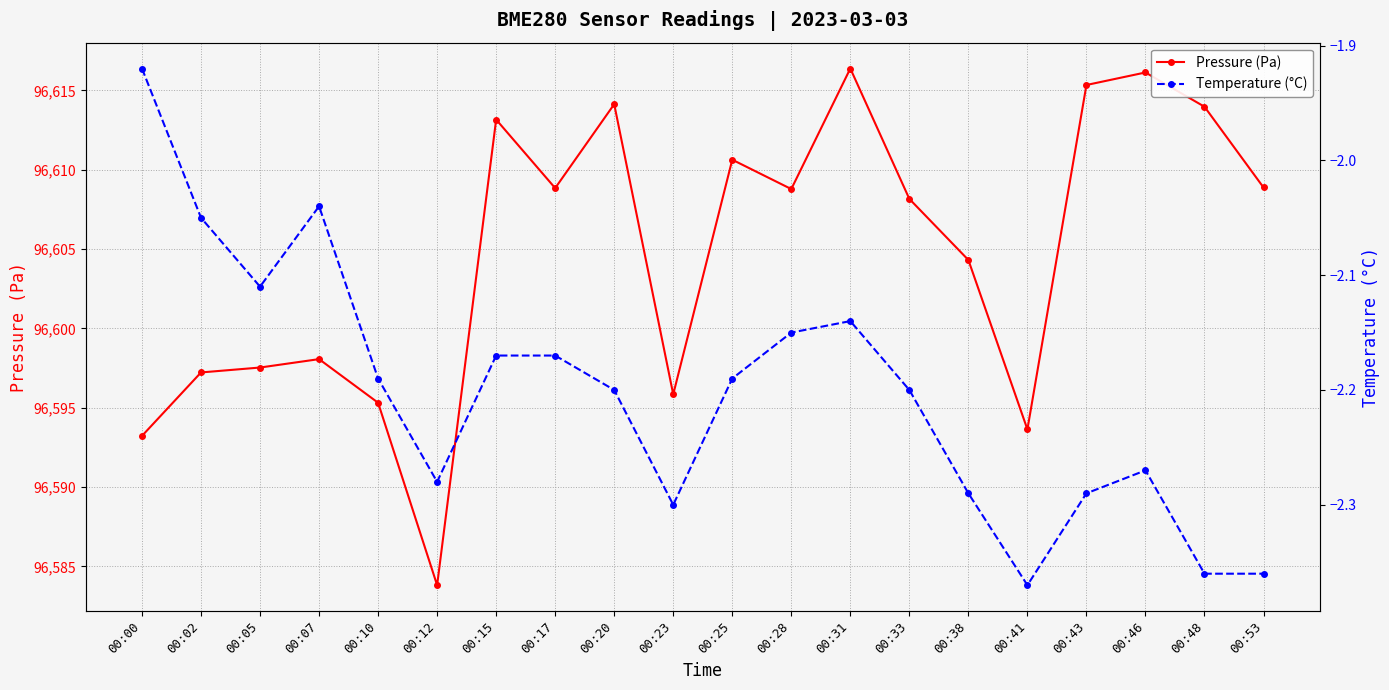

True or false: Temperature (°C) has a value of -2.2 at 00:10.

True